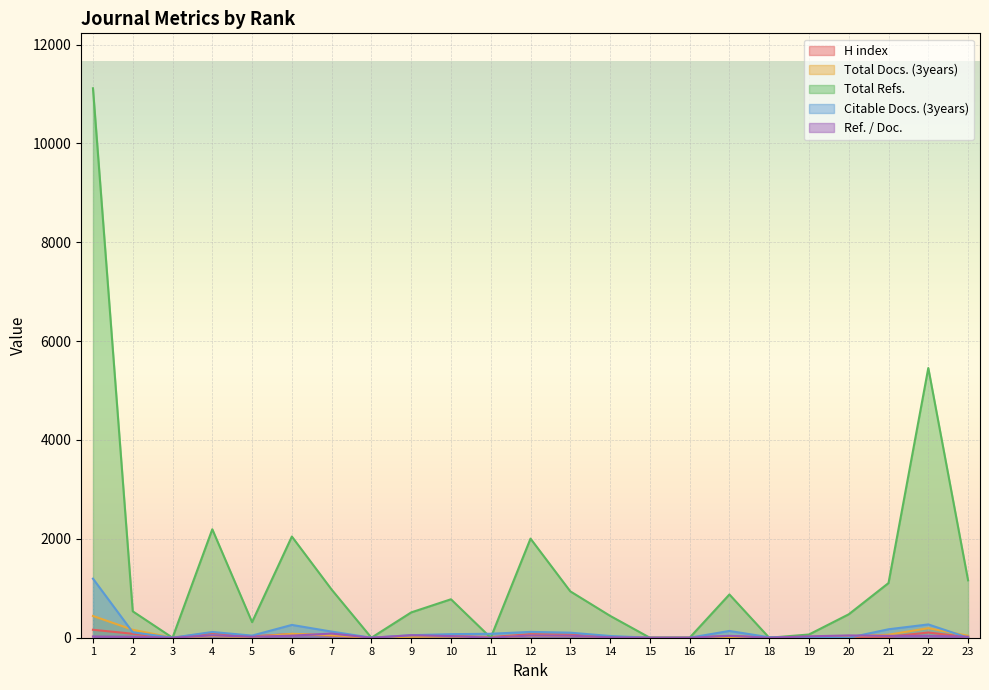

Is it true that H index equals 46 at 9?

False